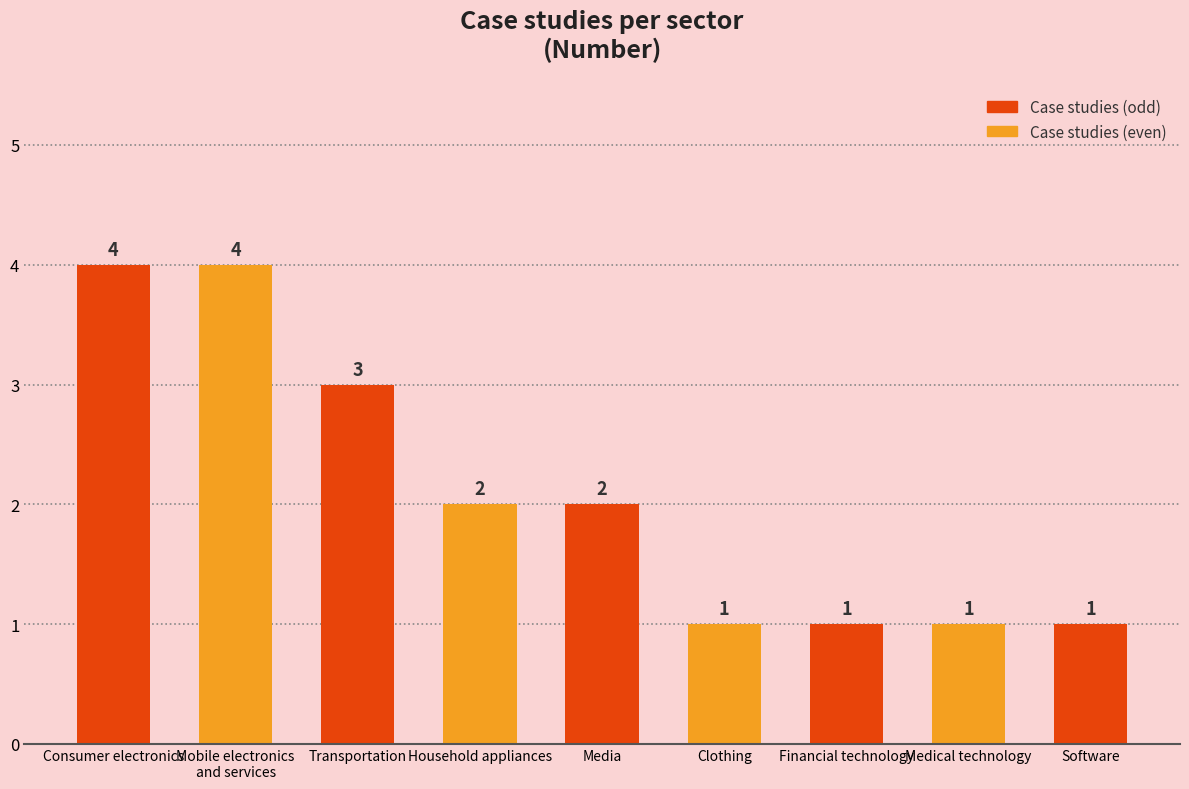

What is the change in value from Consumer electronics to Software?

-3